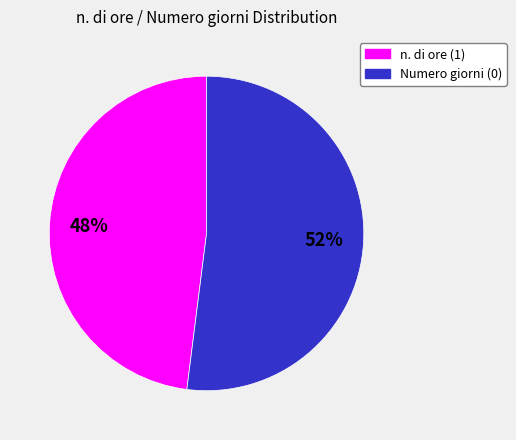

To the nearest percent, what is the difference between the largest and smallest slice percentages?

4%